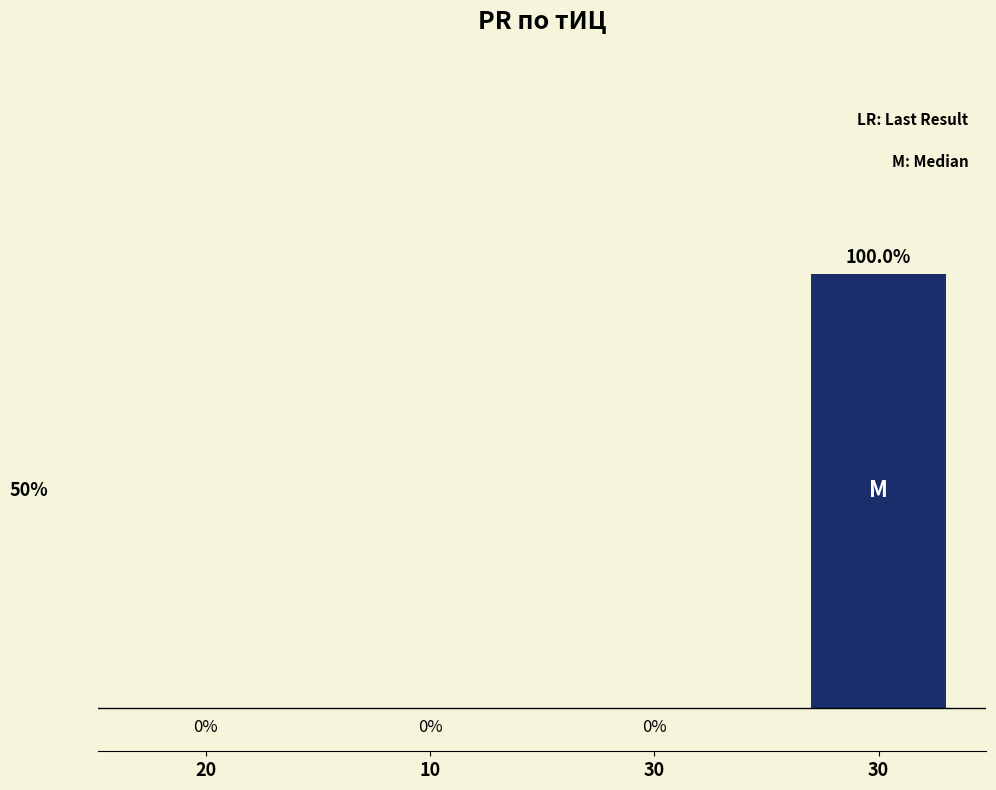

Is it true that the value at 30 is 0?

True